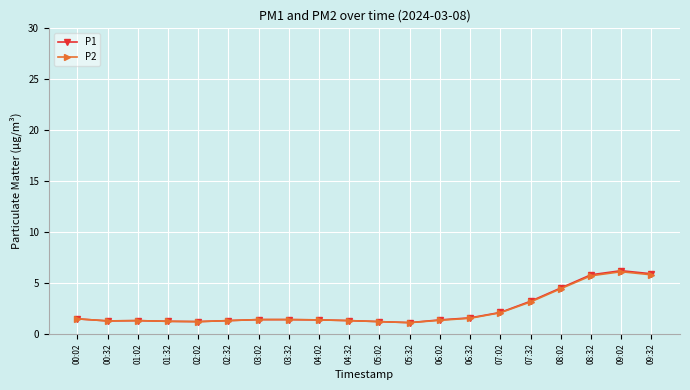

Does the chart display data point markers on the line(s)?

Yes